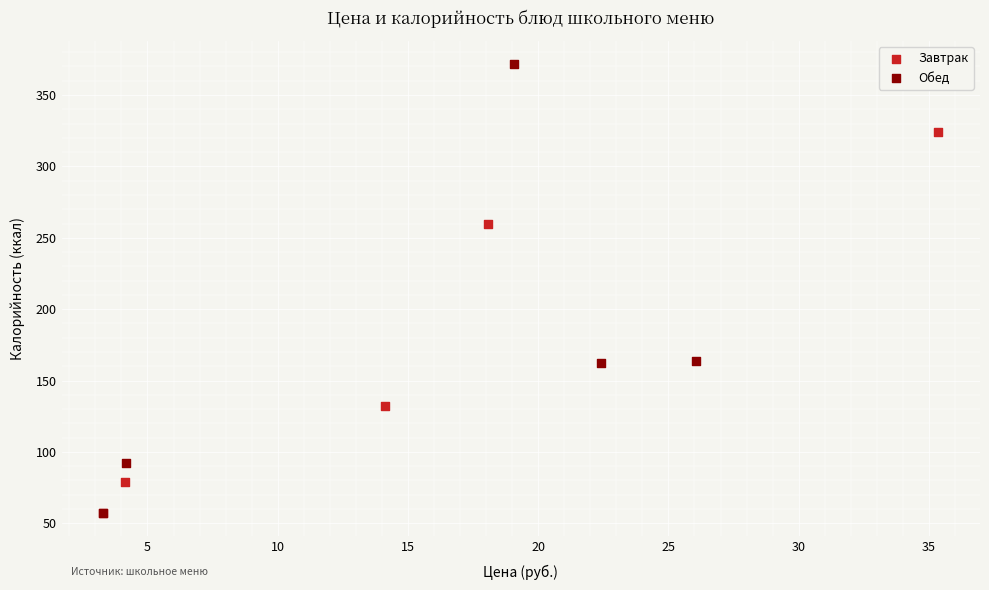

Which series contains the highest Y value?

Обед